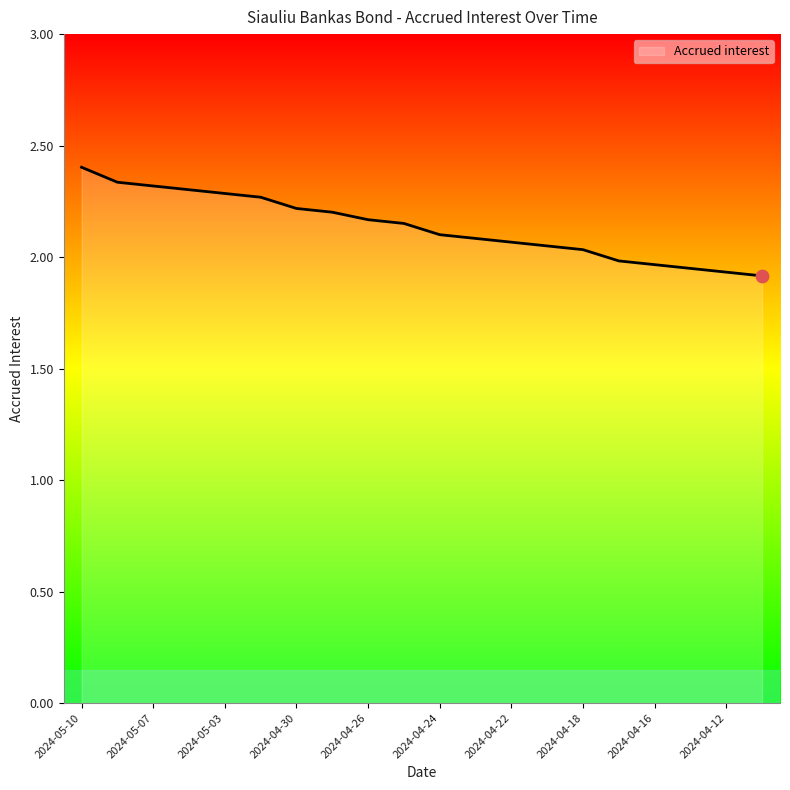

What is the difference between the maximum and minimum values?

0.5